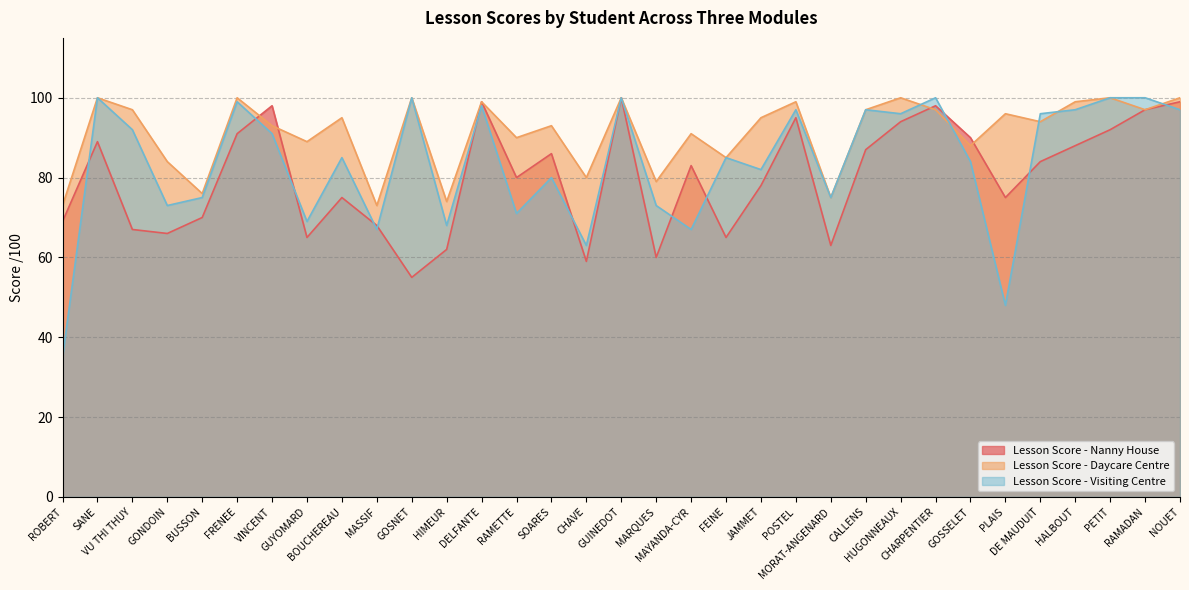

At which category is the sum across all series the highest?

GUINEDOT